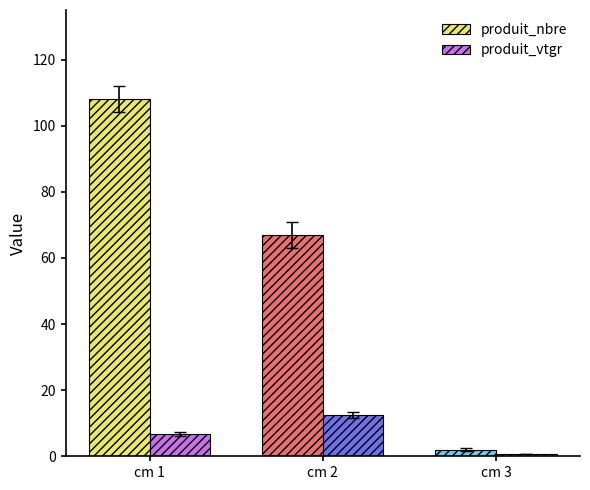

At which label does produit_vtgr first exceed 6?

cm 1